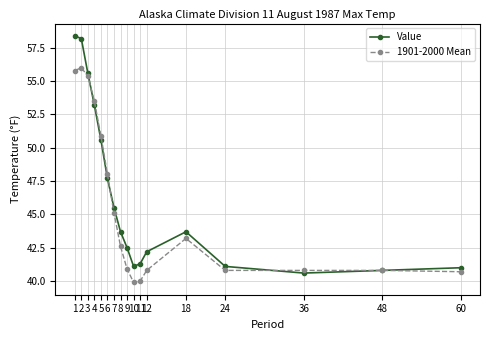

True or false: Value and 1901-2000 Mean cross at least once.

True